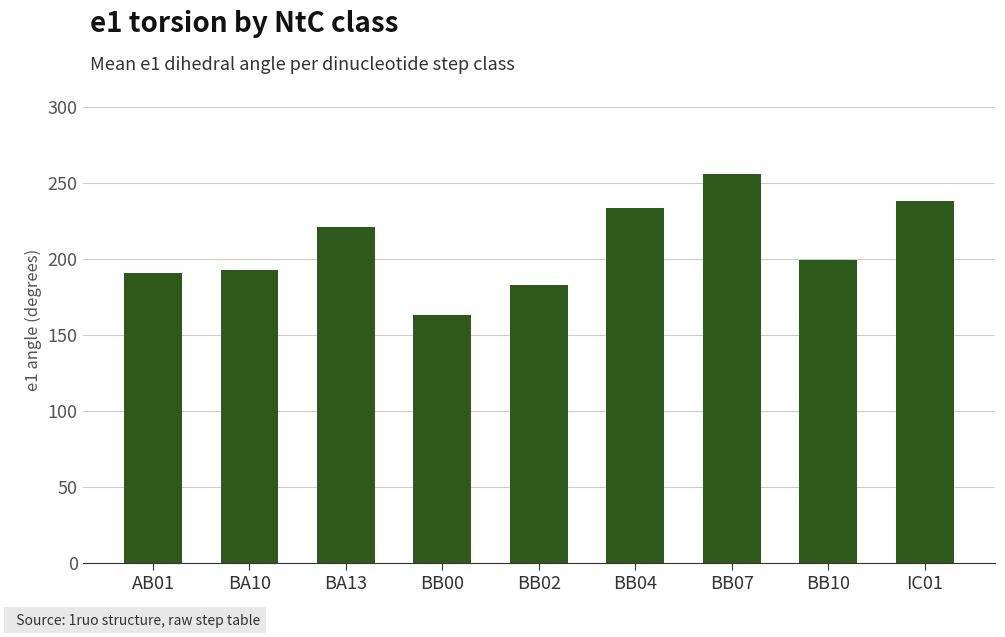

How many values are below 199?

4